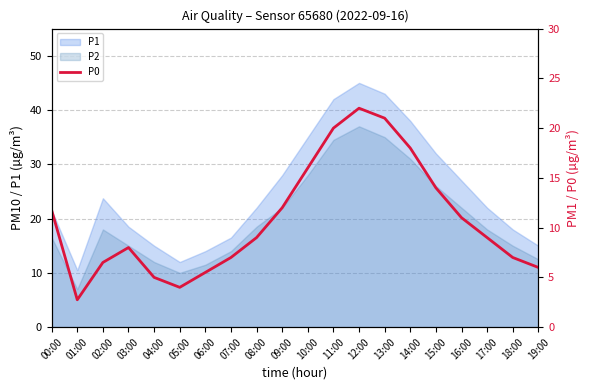

What is the label of the 8th point from the right?

12:00